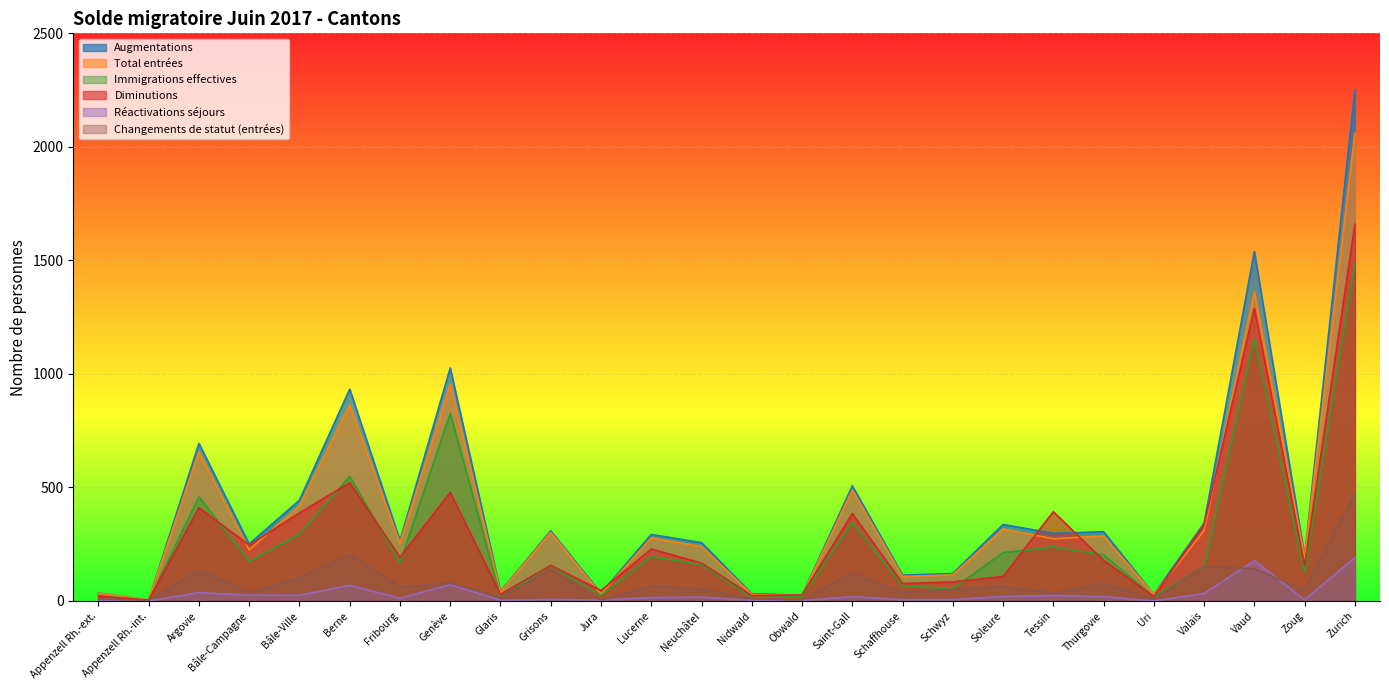

True or false: Augmentations and Réactivations séjours intersect in this chart.

False